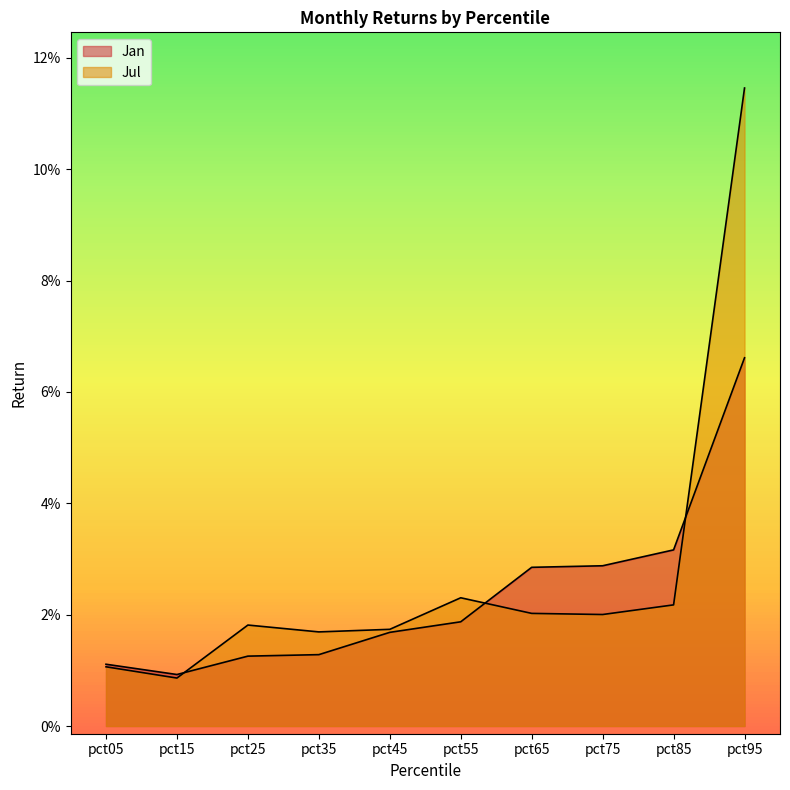

At which category is the sum across all series the highest?

pct95